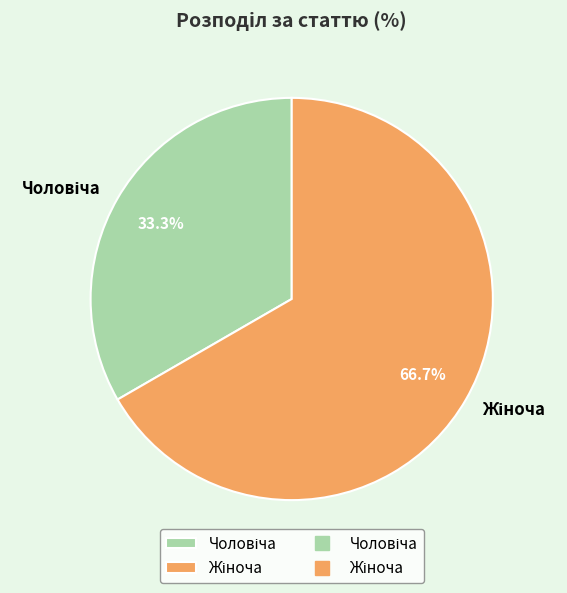

Is there a majority slice in this chart?

Yes